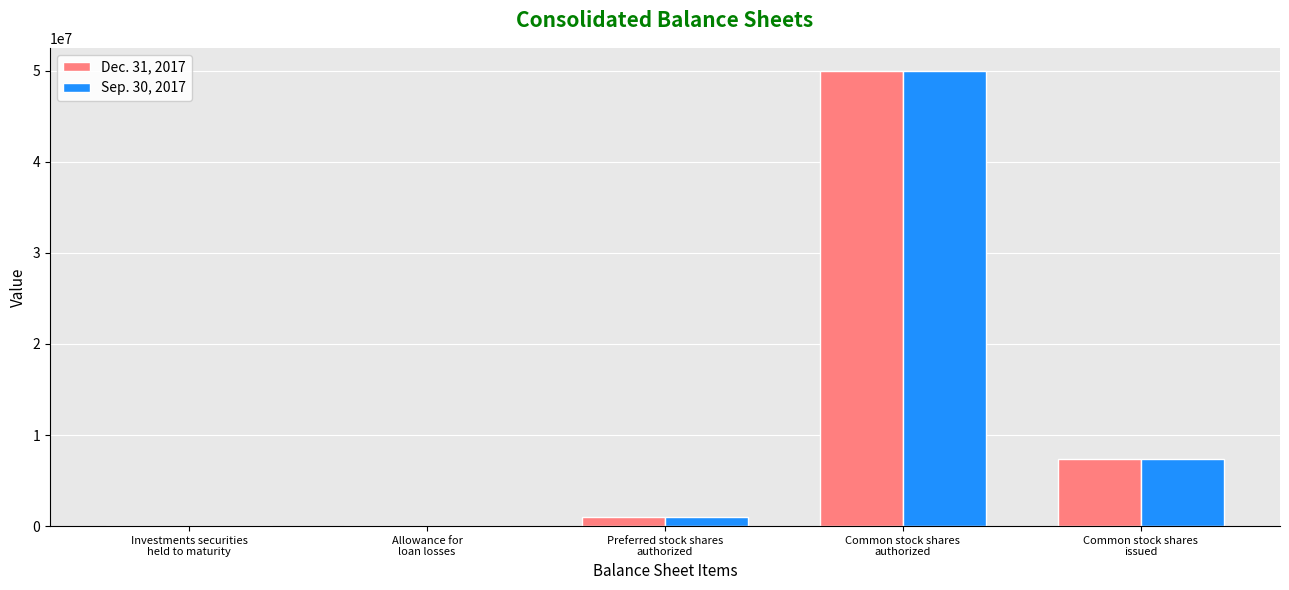

What is the greatest value displayed?

50000000